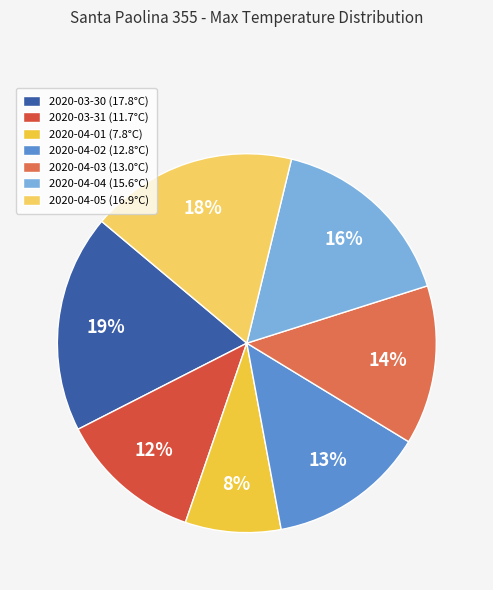

Between 2020-04-02 and 2020-04-05, which is larger?

2020-04-05